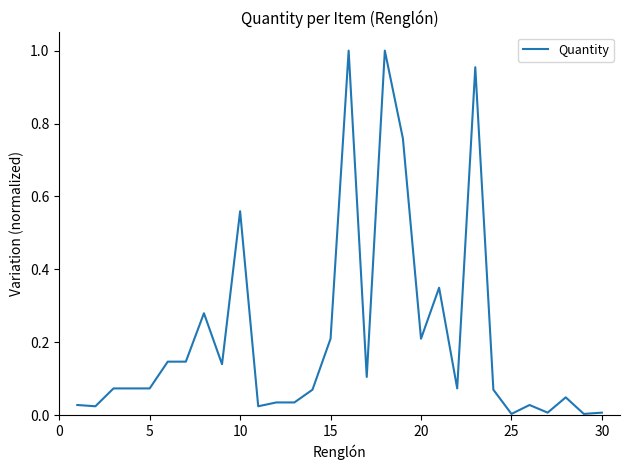

How many lines are shown in the chart?

1